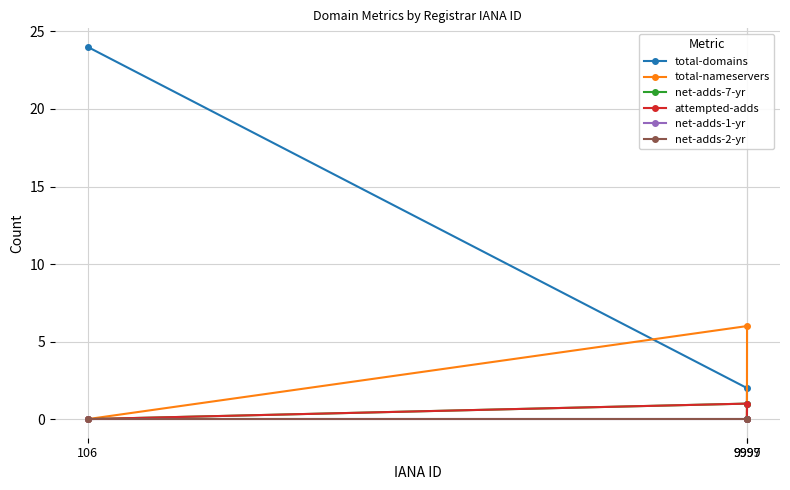

True or false: total-domains has a value of 24 at 106.

True